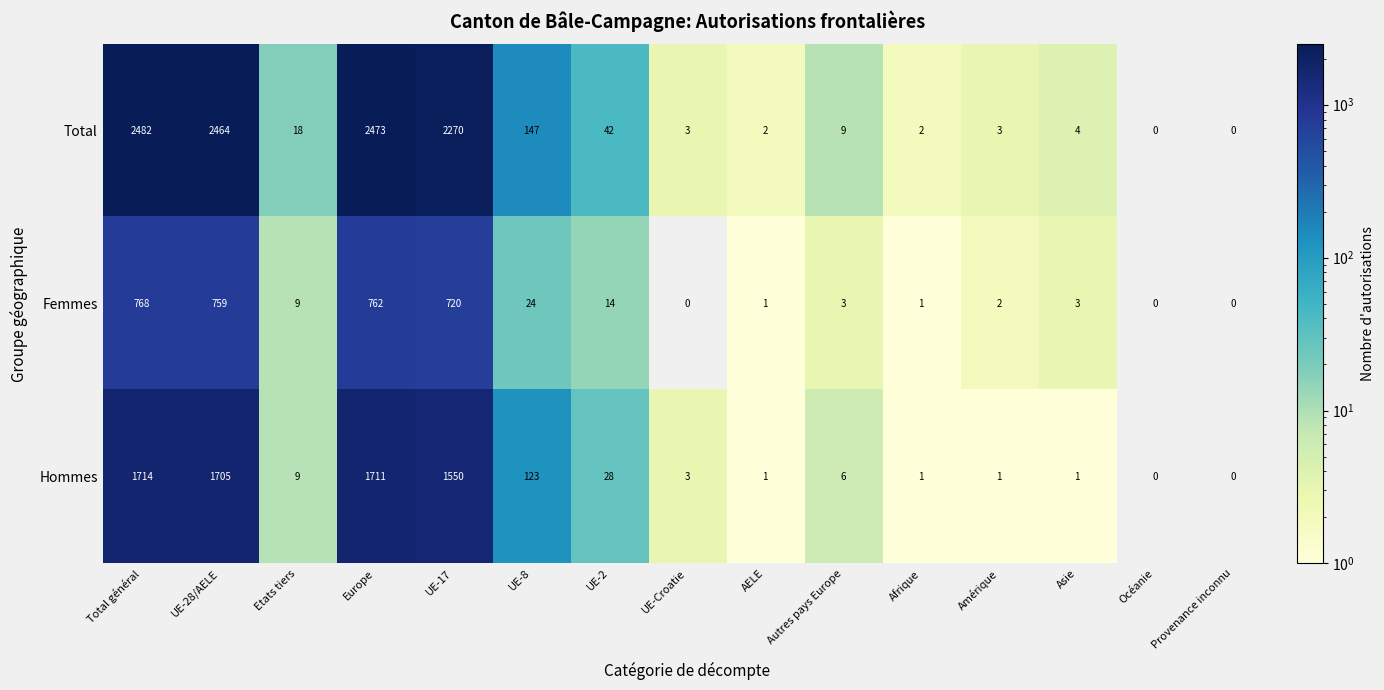

Where does the Hommes series first go above 6?

Total général